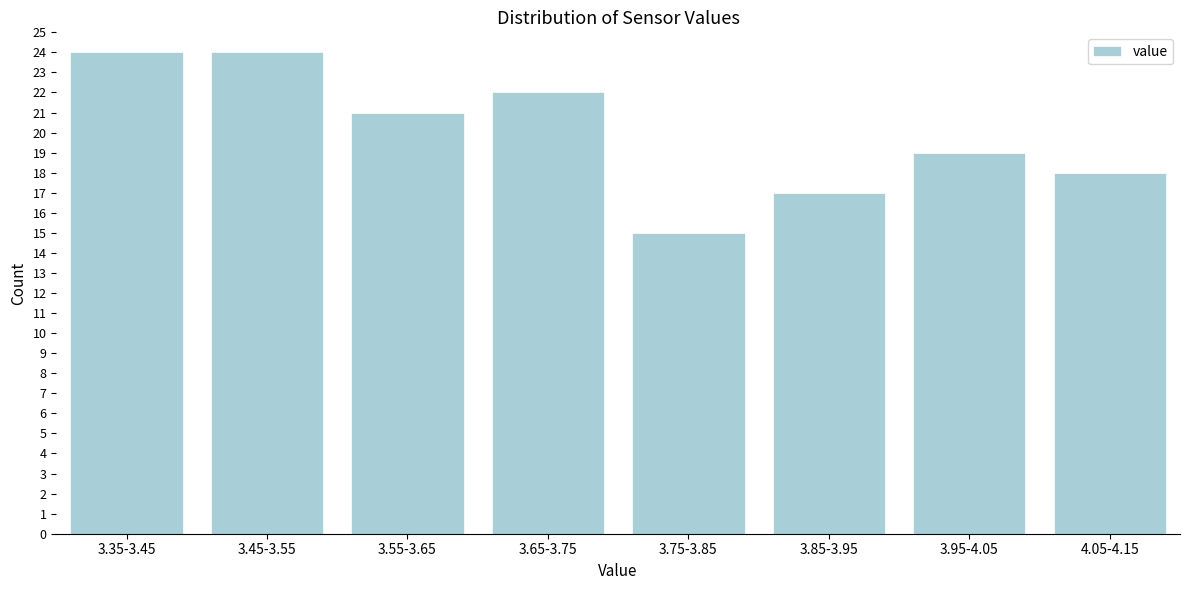

Reading left to right, what are all the values shown in this chart?

24	24	21	22	15	17	19	18